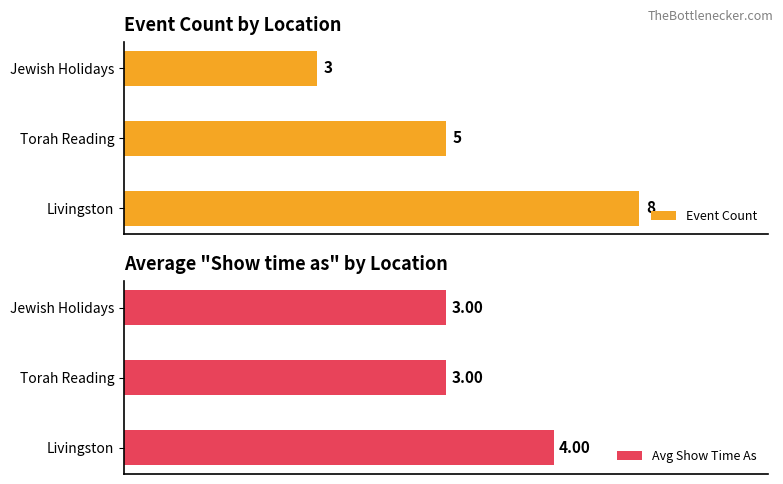

Which category has the highest value in the Event Count series?

Livingston